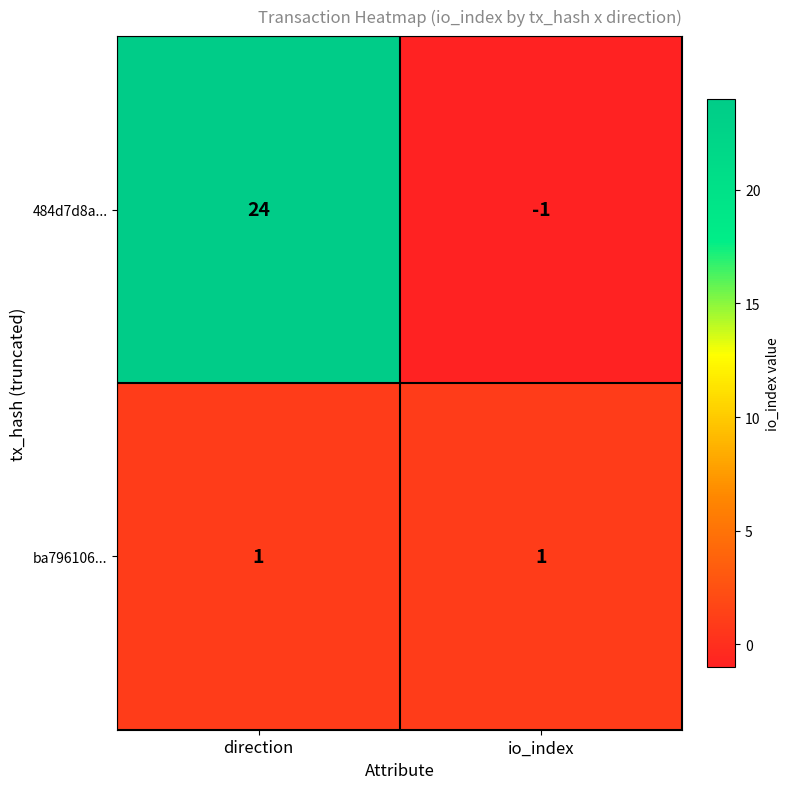

Which series changed the most between direction and io_index?

484d7d8a...